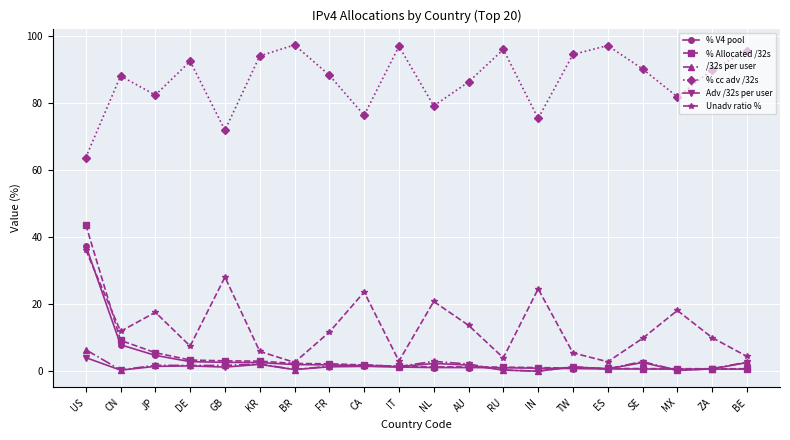

True or false: Unadv ratio % and % Allocated /32s cross at least once.

True